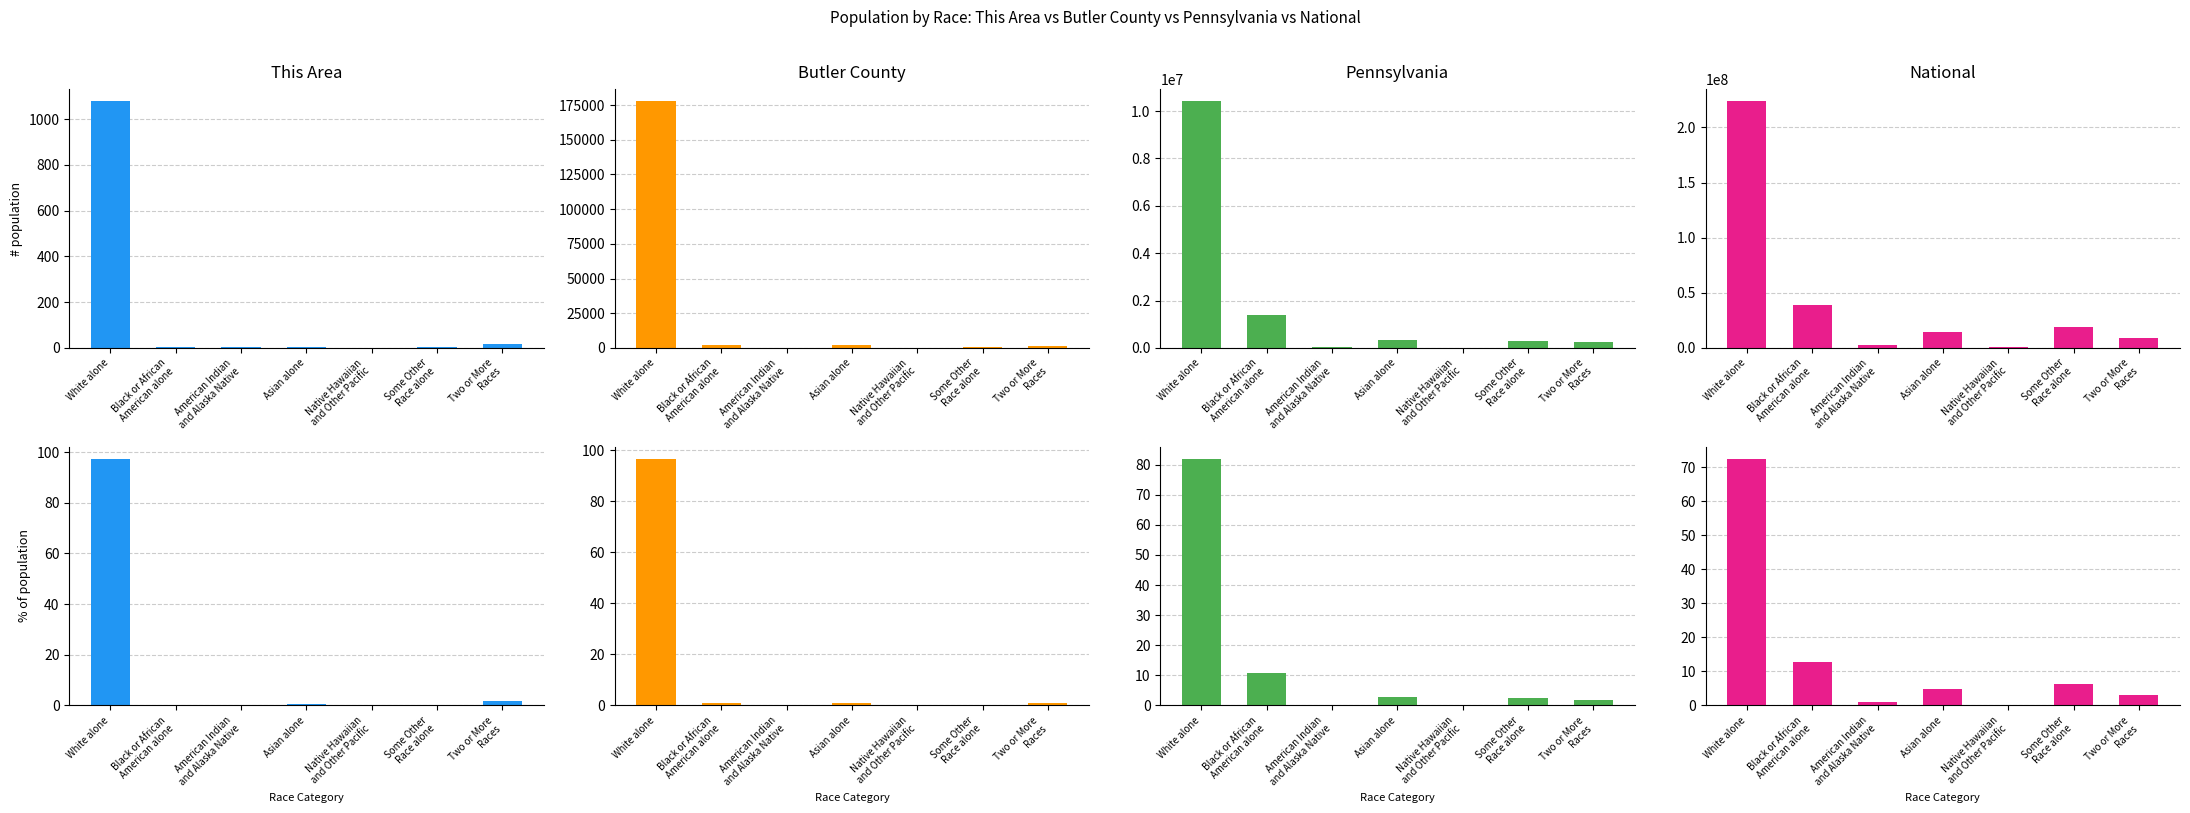

At how many categories does at least one series exceed 77587648?

1